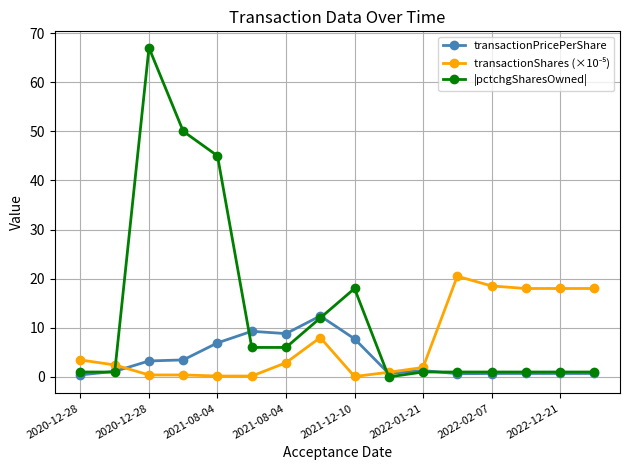

Which series has the largest total across all categories?

|pctchgSharesOwned|